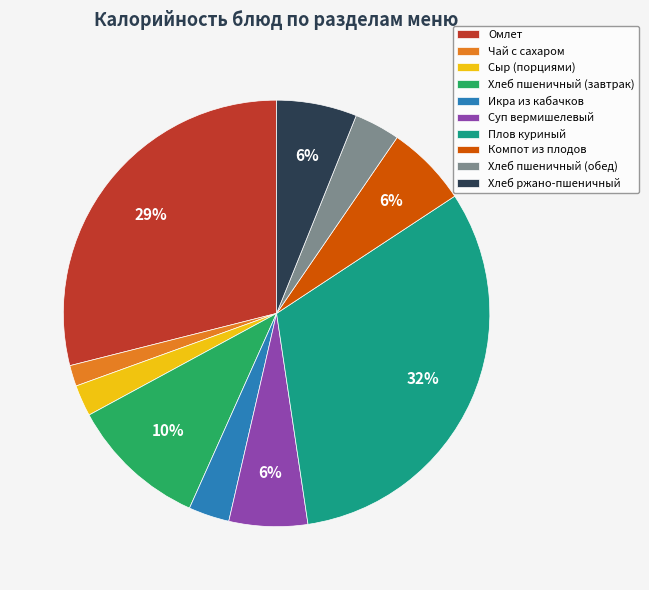

Is there any slice that represents more than half of the pie?

No